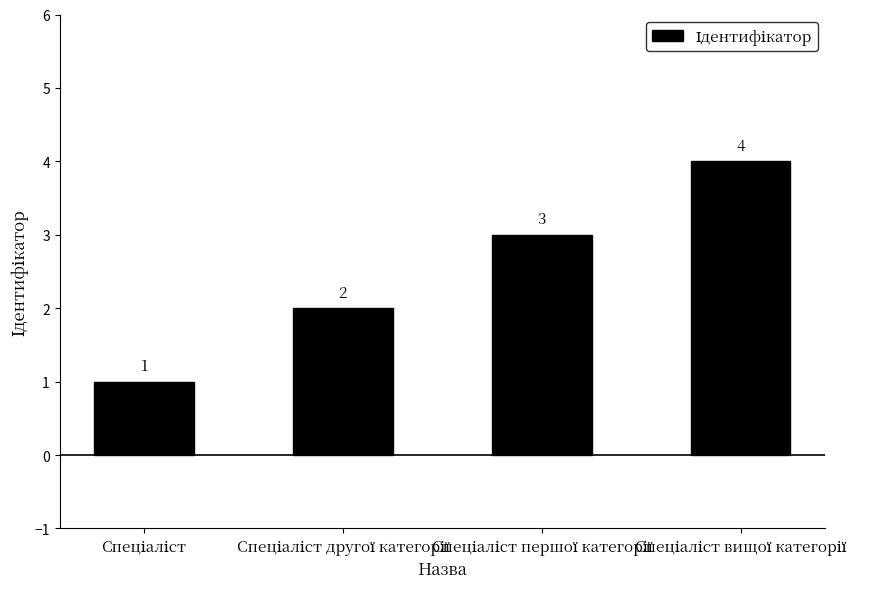

What is the value of the 4th bar from the left?

4